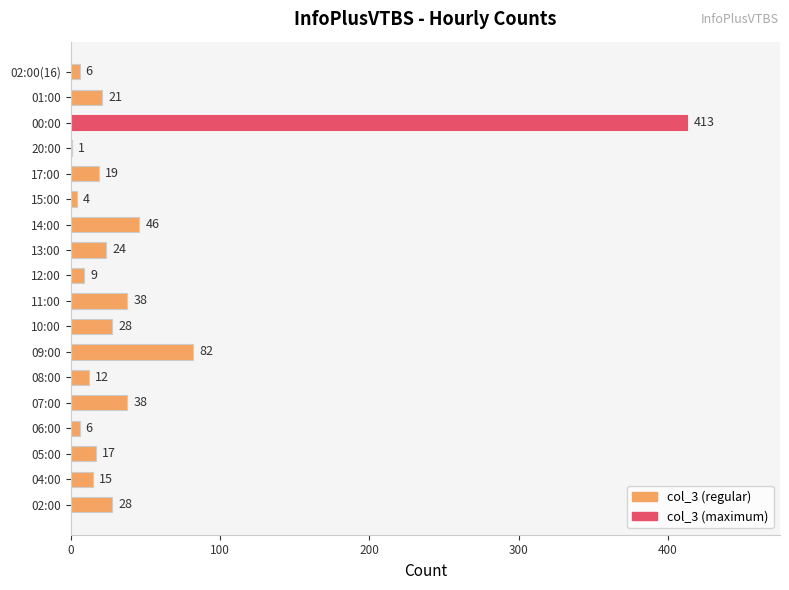

How many categories are shown in the chart?

18